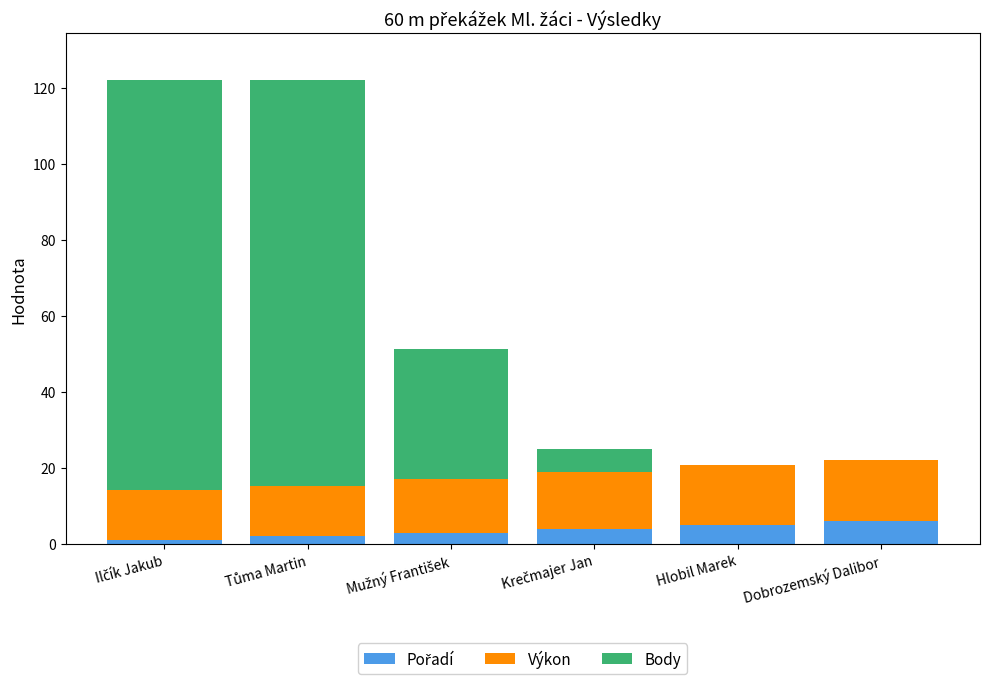

Are the bars horizontal?

No